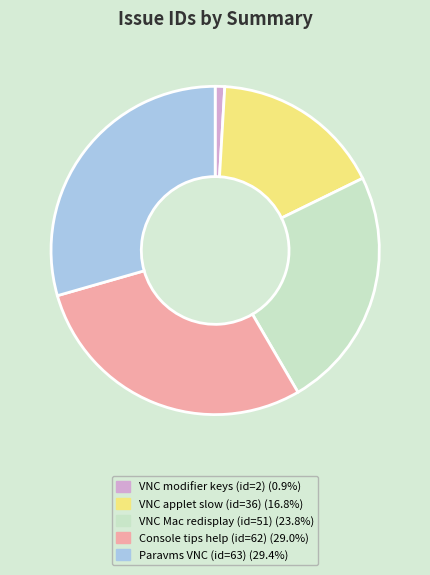

Is there any slice that represents more than half of the pie?

No